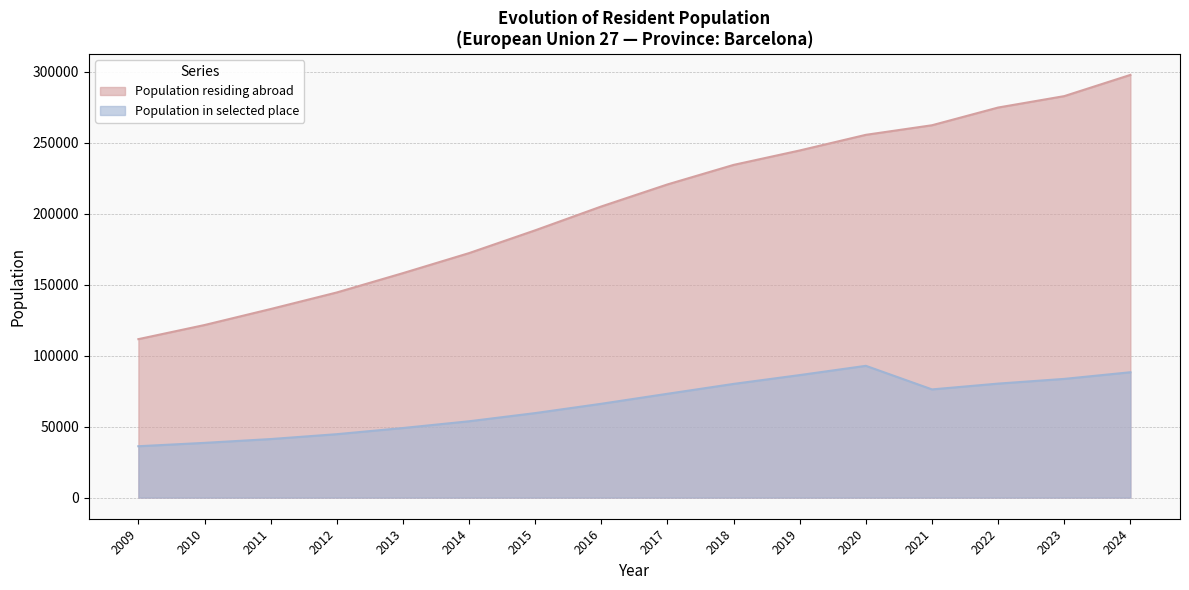

Rank the series by their maximum value, from highest to lowest.

Population residing abroad, Population in selected place